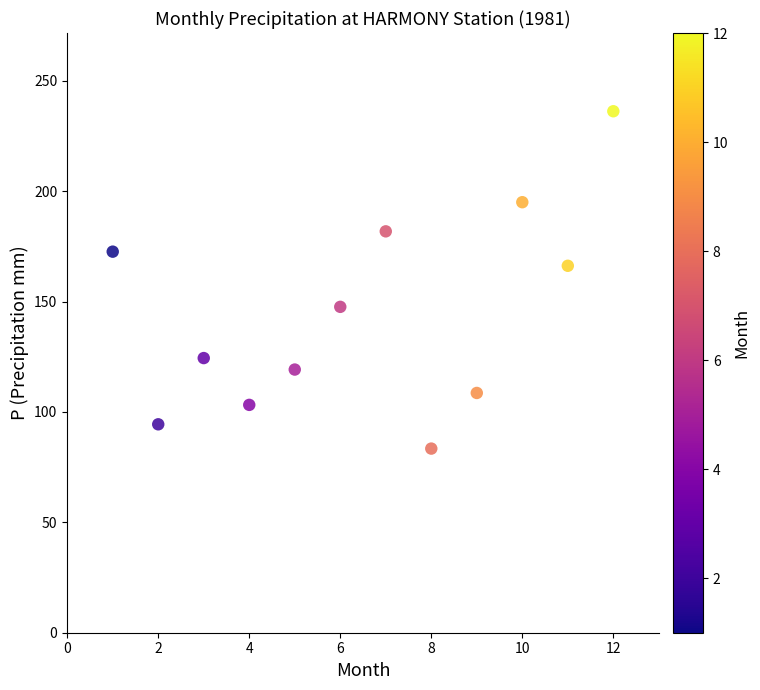

What Y value in the scatter plot is closest to 159?

166.2